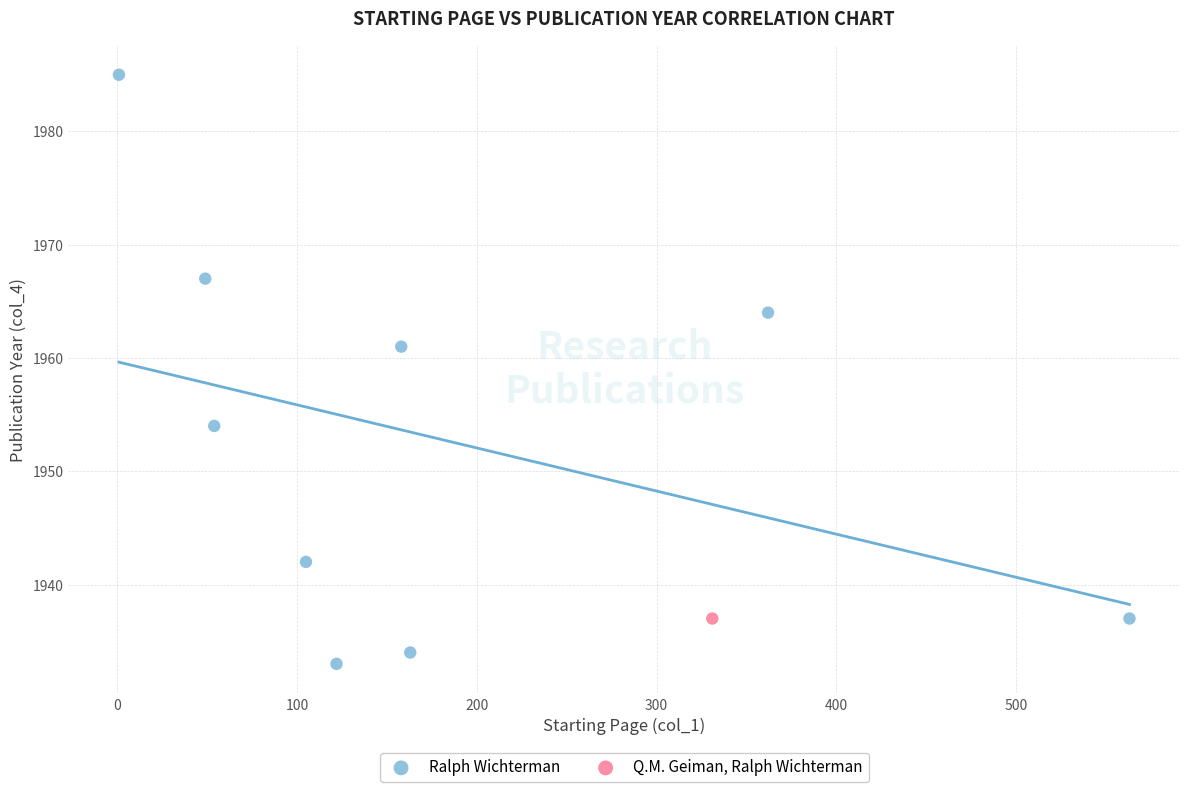

What are all the series names shown in the legend?

Ralph Wichterman, Q.M. Geiman, Ralph Wichterman